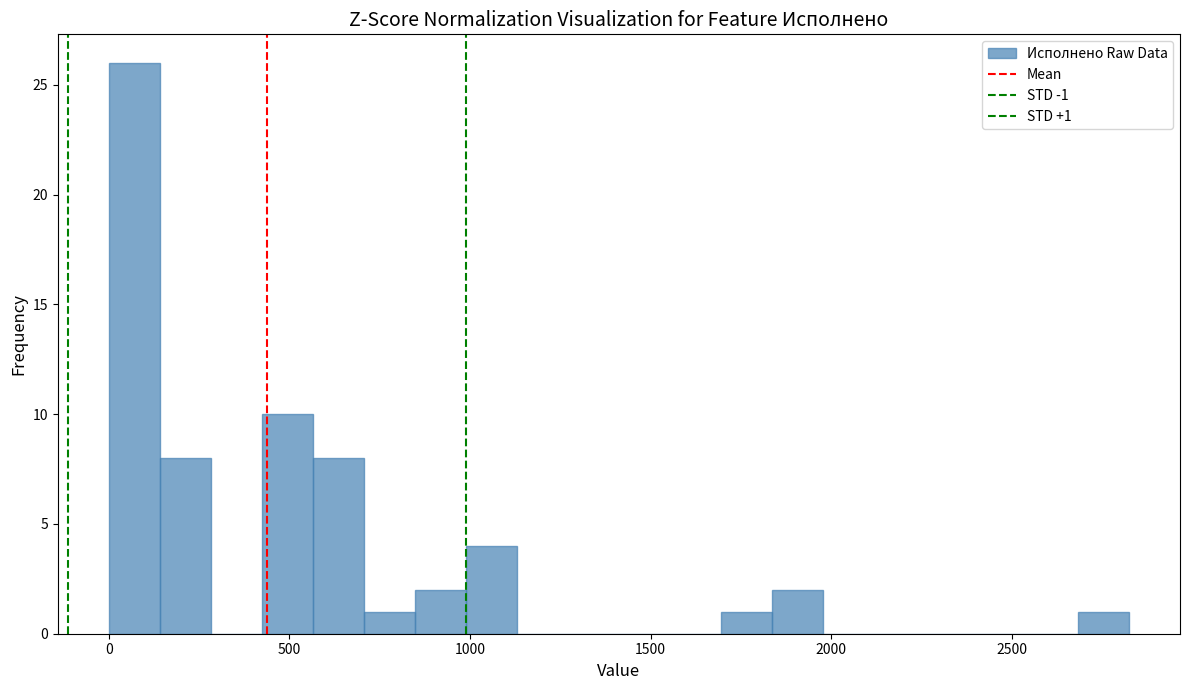

Read against the x-axis, roughly where is the centre of the tallest bar?

50